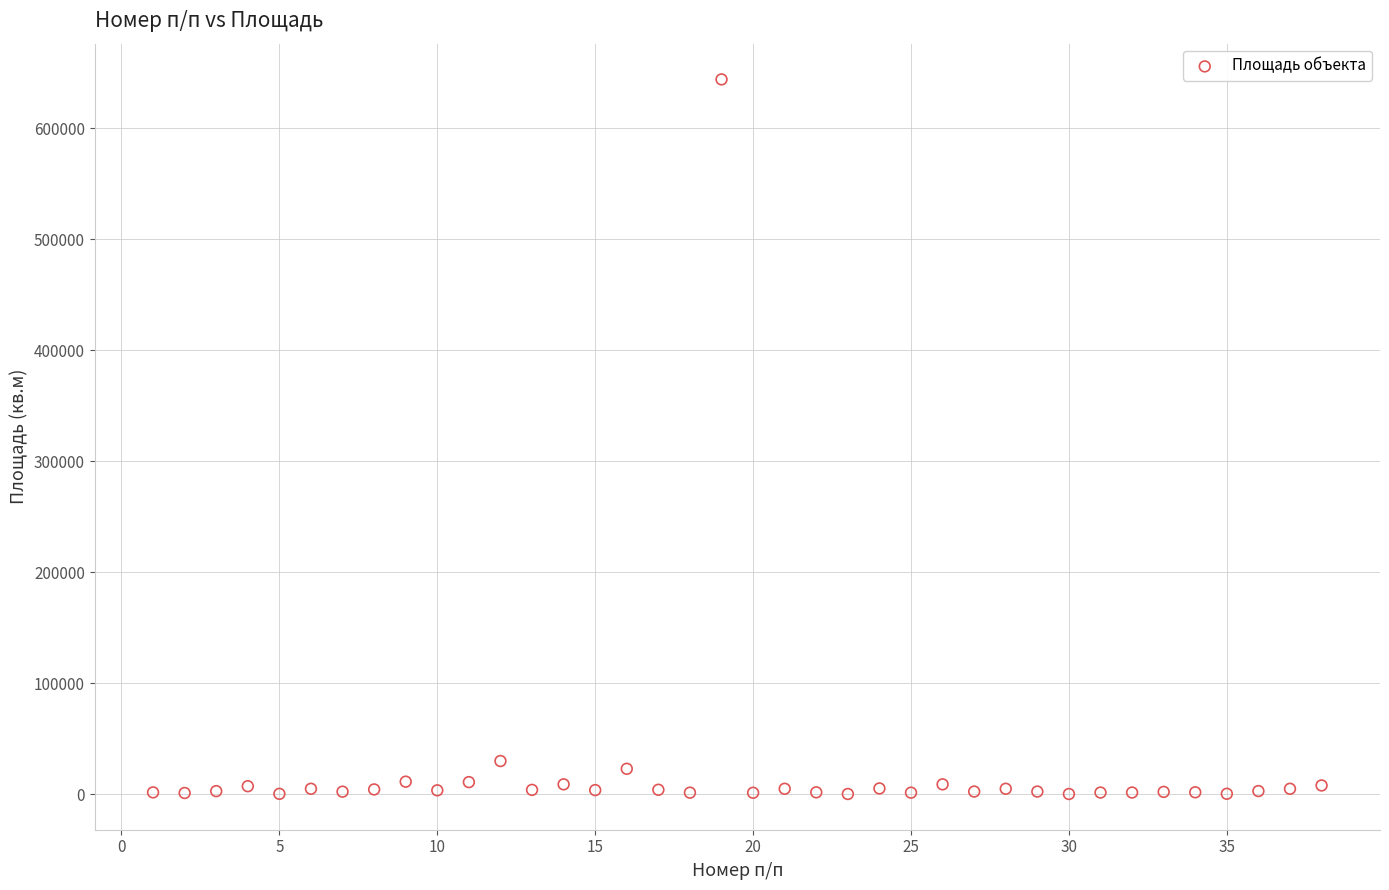

What is the range of Y values (max minus min)?

643703